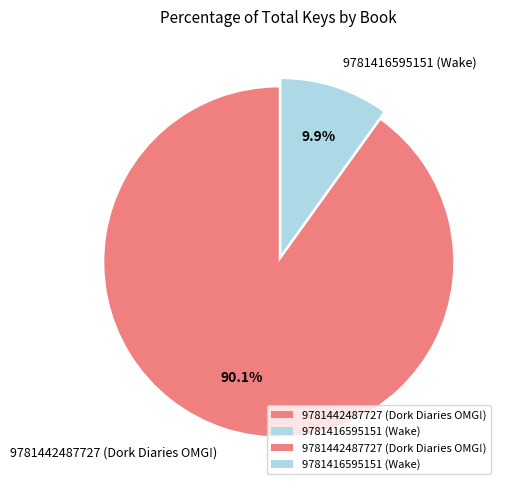

What is the total percentage of 9781442487727 (Dork Diaries OMG!) and 9781416595151 (Wake)?

100.0%